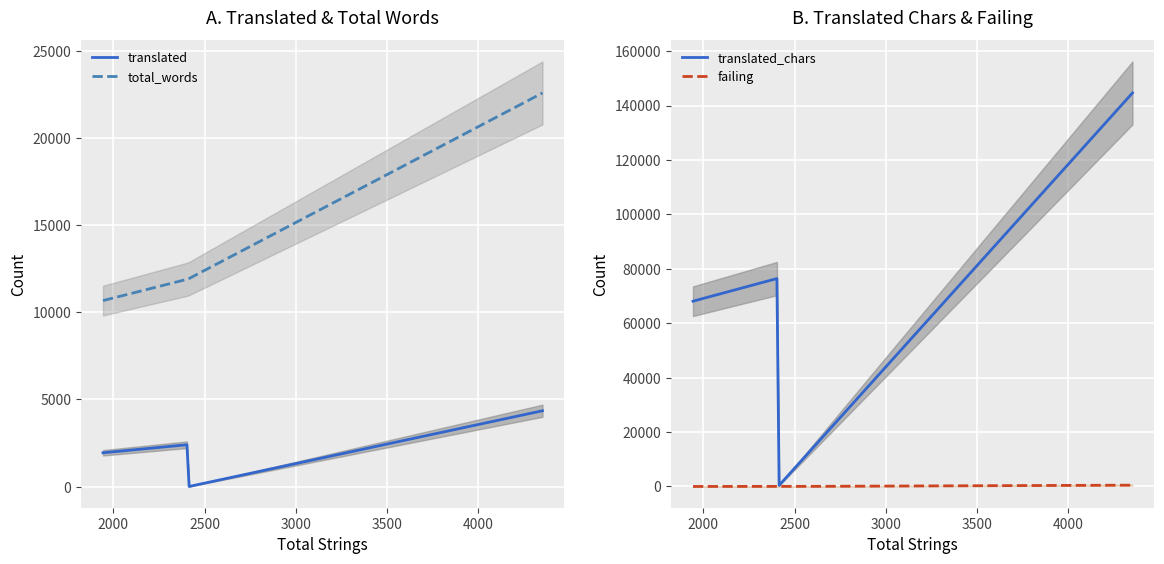

The failing series shows 15 at English (United States). True or false?

False